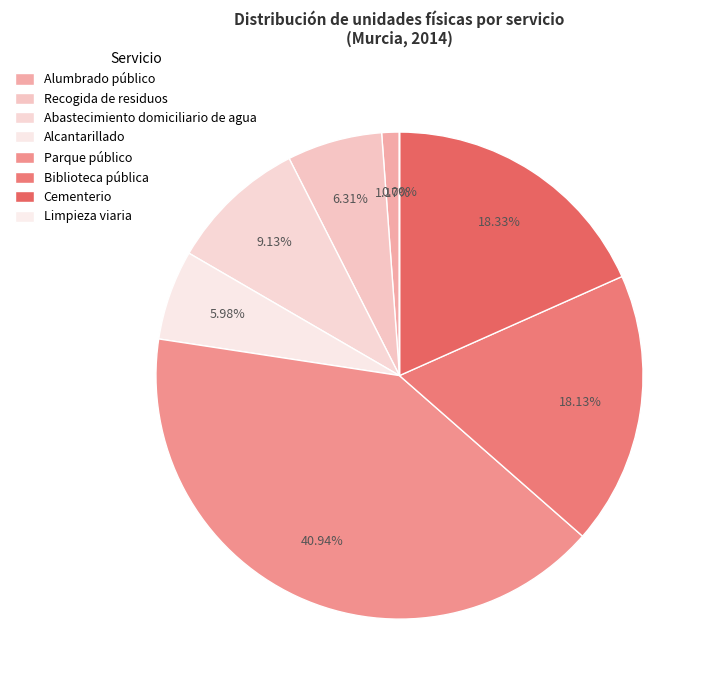

Does Parque público account for over 50% of the chart?

No